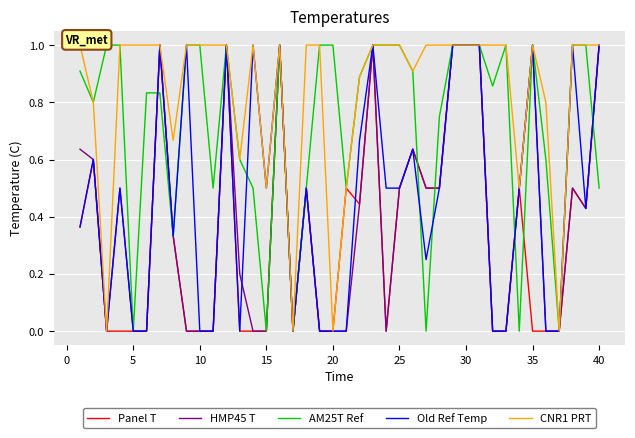

Rank the series by their maximum value, from highest to lowest.

Panel T, HMP45 T, AM25T Ref, Old Ref Temp, CNR1 PRT